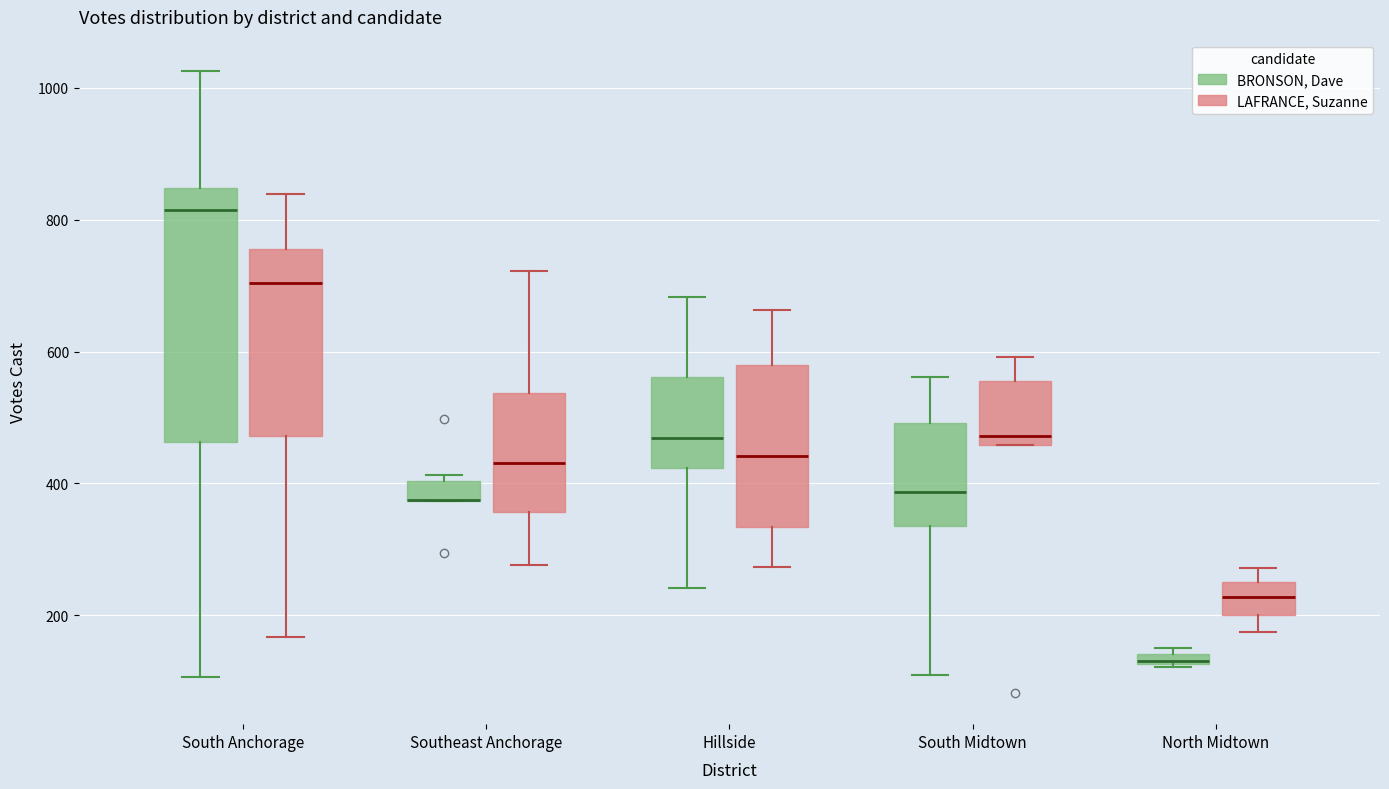

Which box is the tallest, from its lower edge to its upper edge?

South Anchorage (BRONSON, Dave)